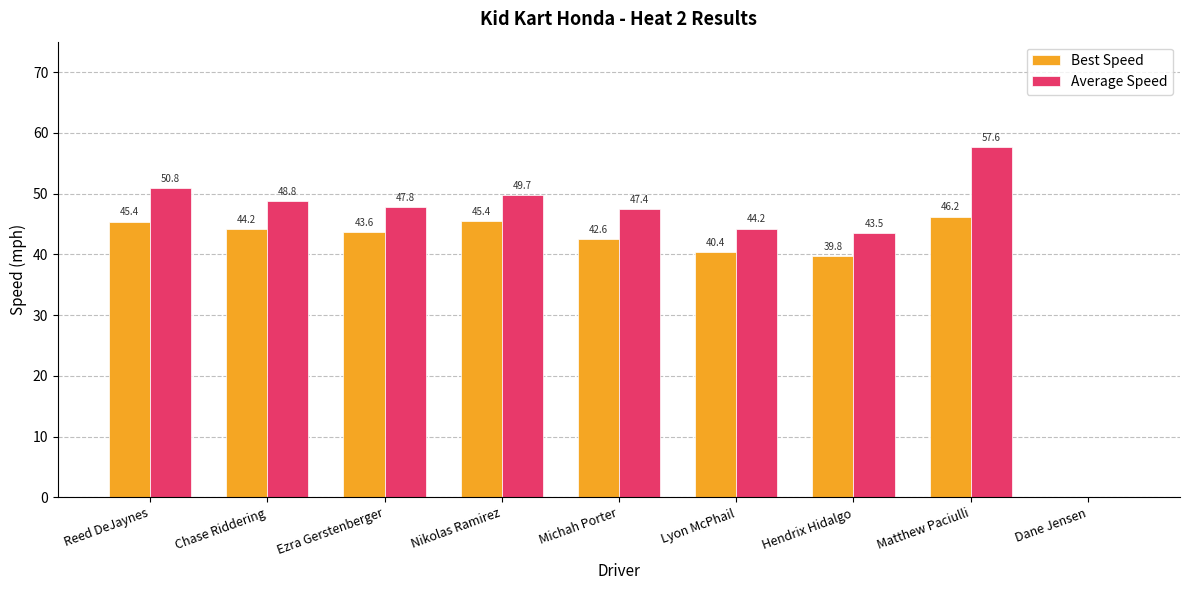

Between Ezra Gerstenberger and Michah Porter, which series saw the biggest shift?

Best Speed